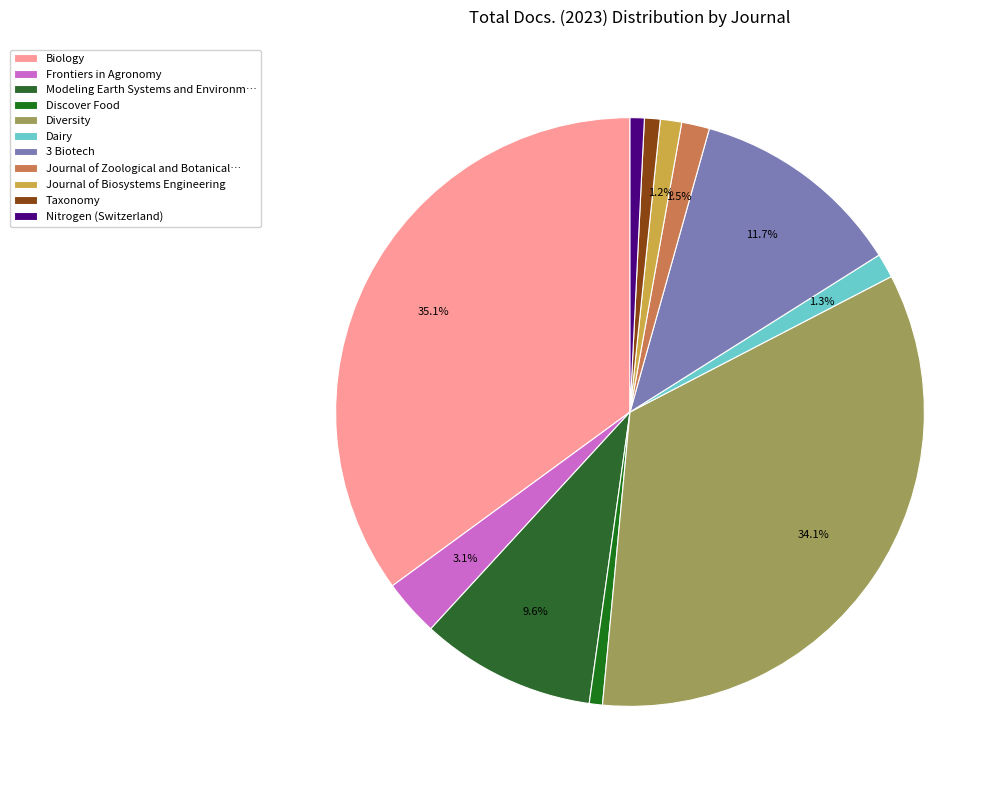

How many slices are in this pie chart?

11